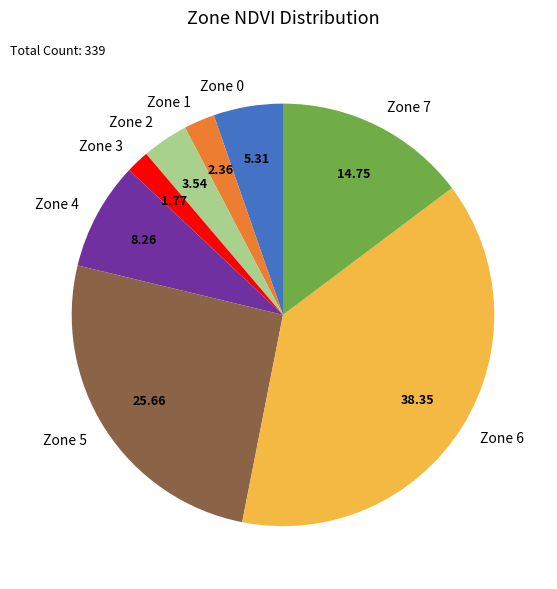

Count the number of slices in the pie.

8